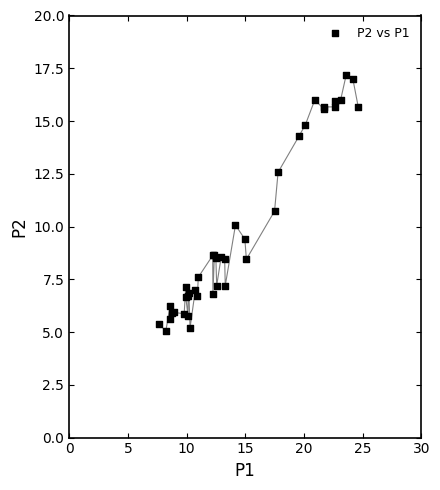

What Y value in the scatter plot is closest to 11?

10.7